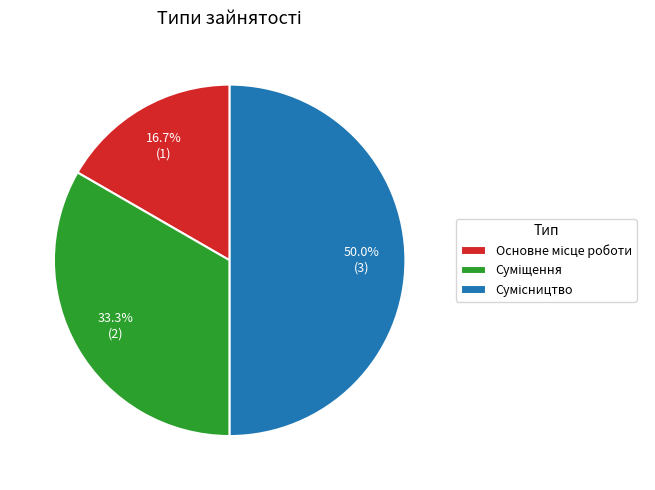

Is the sum of Суміщення and Основне місце роботи greater than half?

No